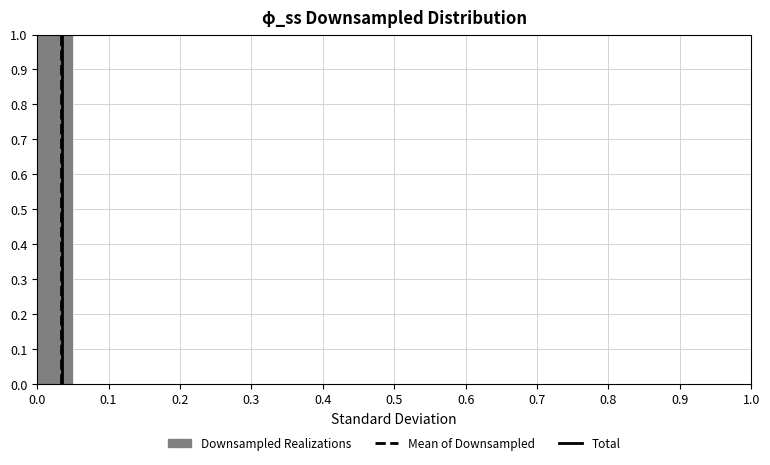

Which range on the x-axis has the tallest bar?

0.00 to 0.05